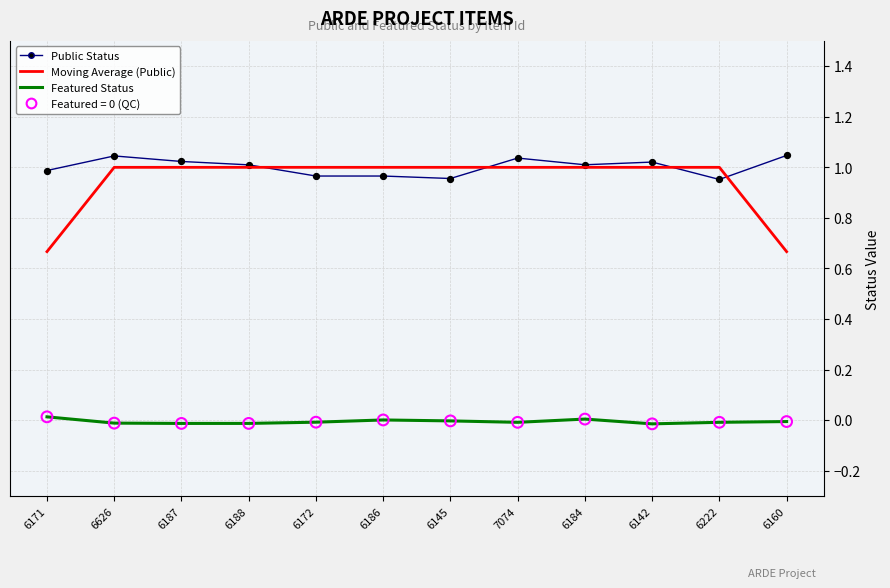

Which series has the largest range (max minus min)?

Moving Average (Public)